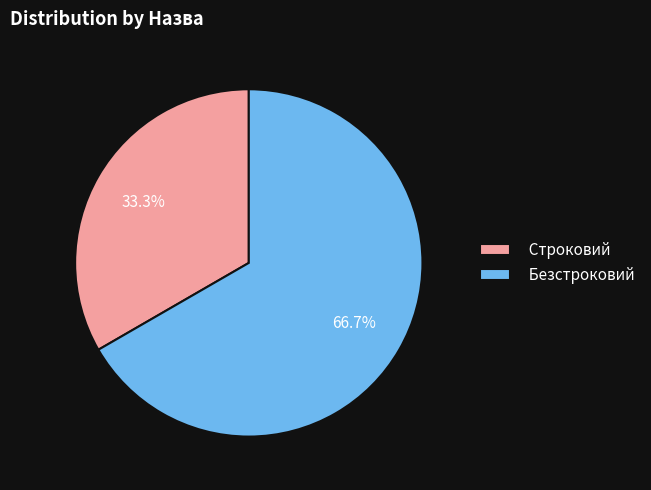

Rank the categories by value from lowest to highest.

Строковий, Безстроковий